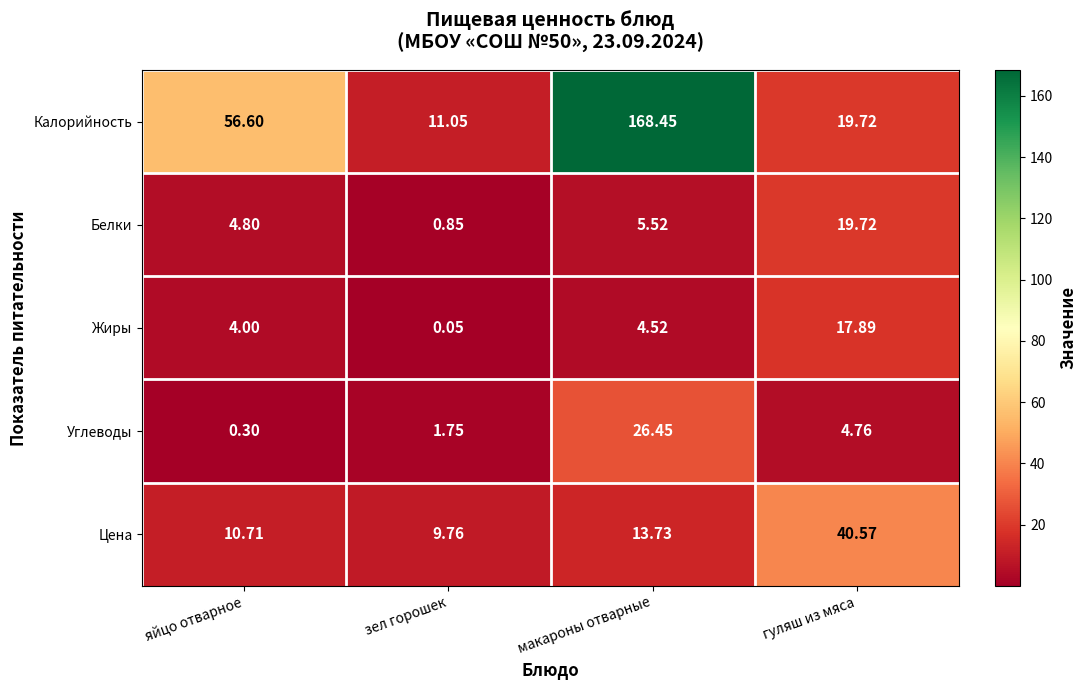

Rank the series at яйцо отварное from highest to lowest value.

Калорийность, Цена, Белки, Жиры, Углеводы